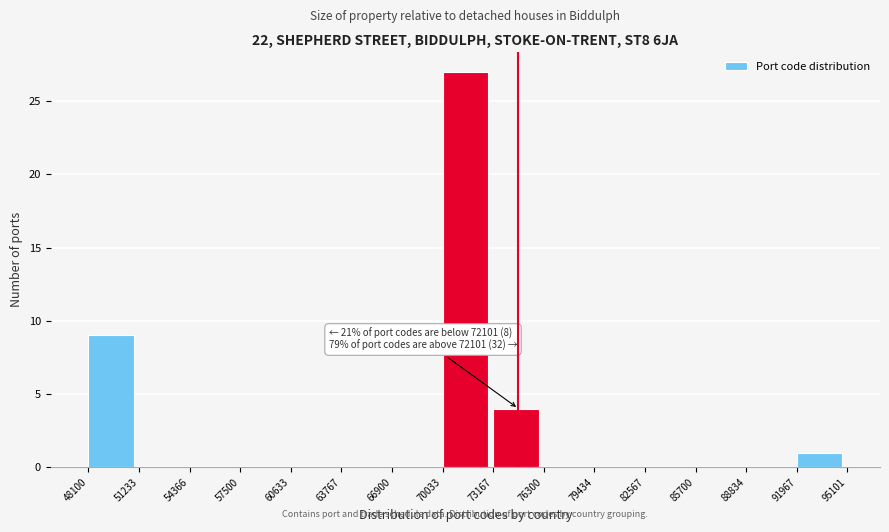

Which range on the x-axis has the tallest bar?

70033 to 73167